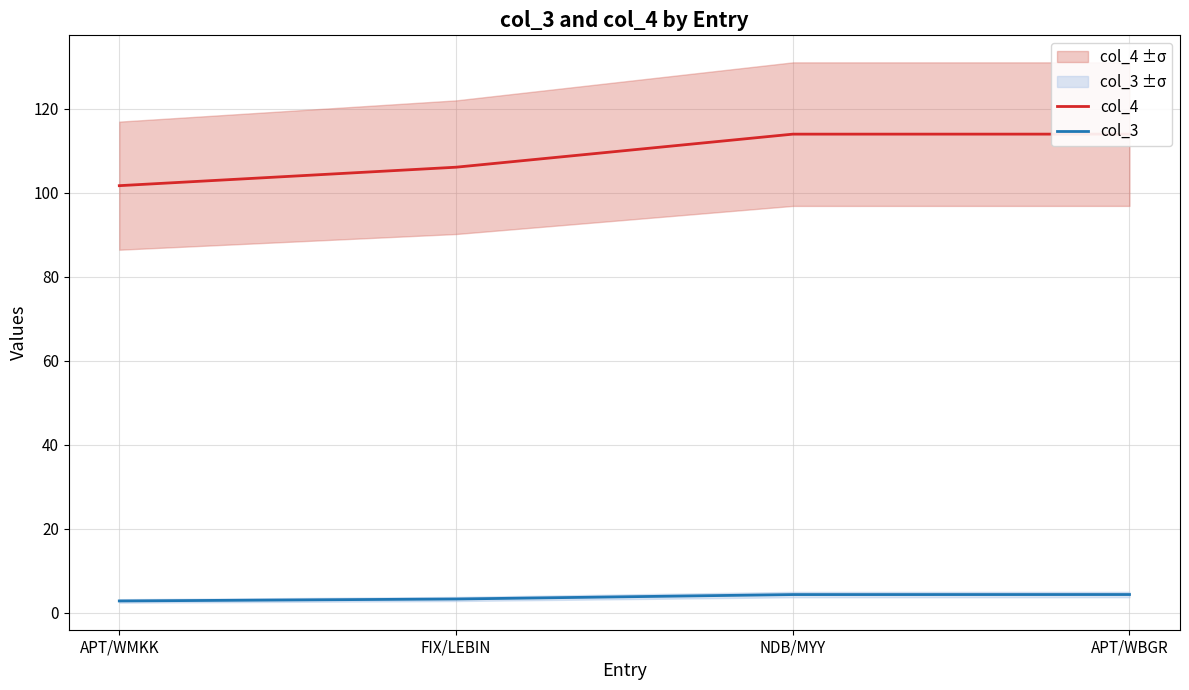

At which category is the sum across all series the highest?

APT/WBGR